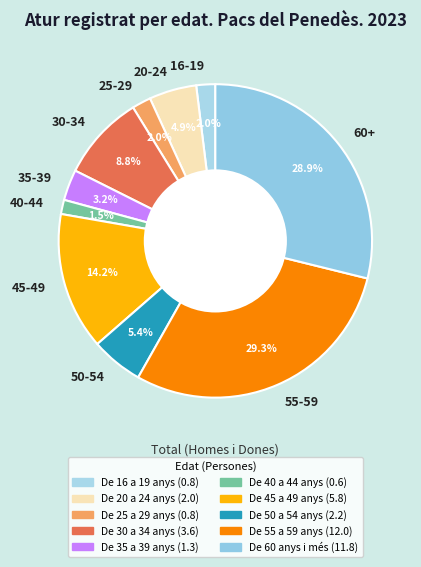

To the nearest percent, what is the difference between the largest and smallest slice percentages?

28%